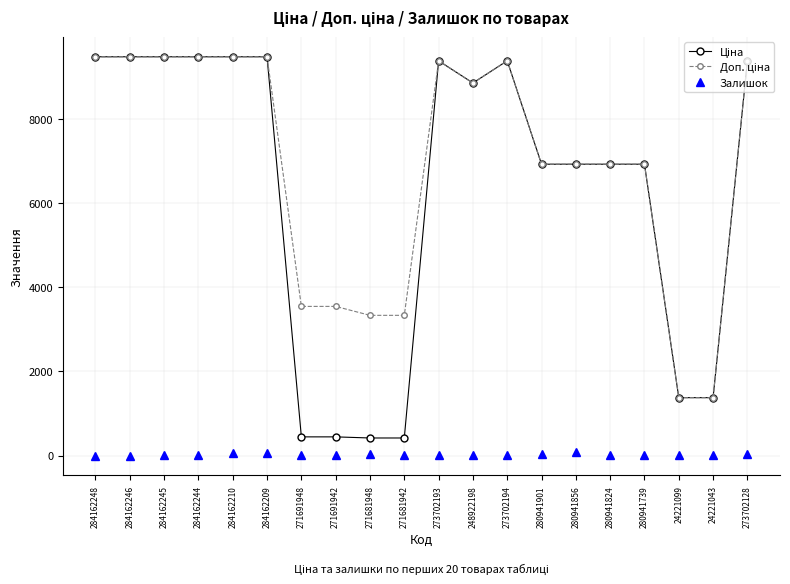

What is the greatest value displayed?

9480.1